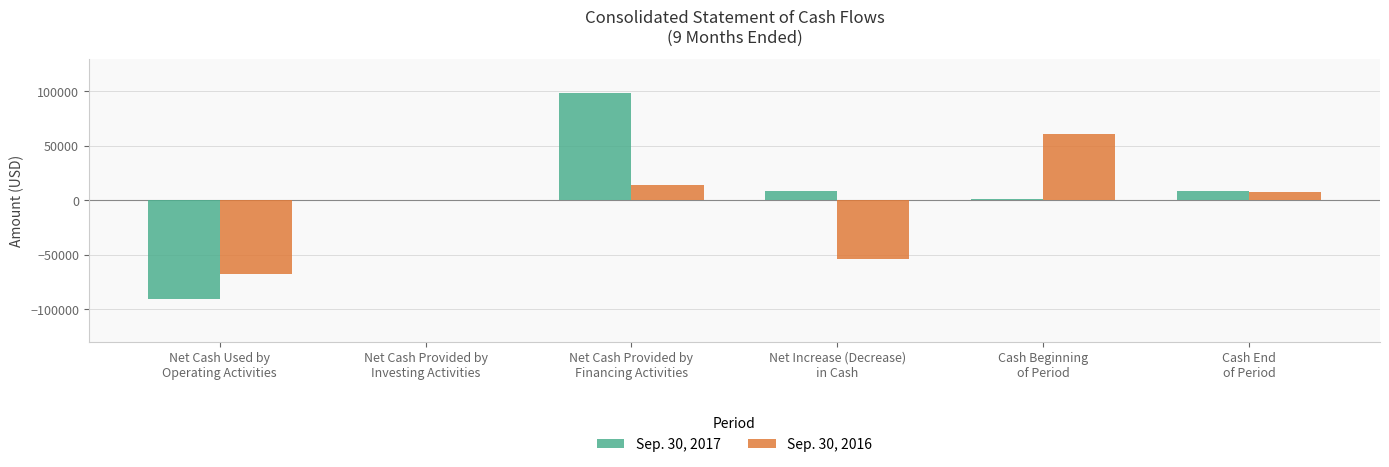

Which series has the largest total across all categories?

Sep. 30, 2017